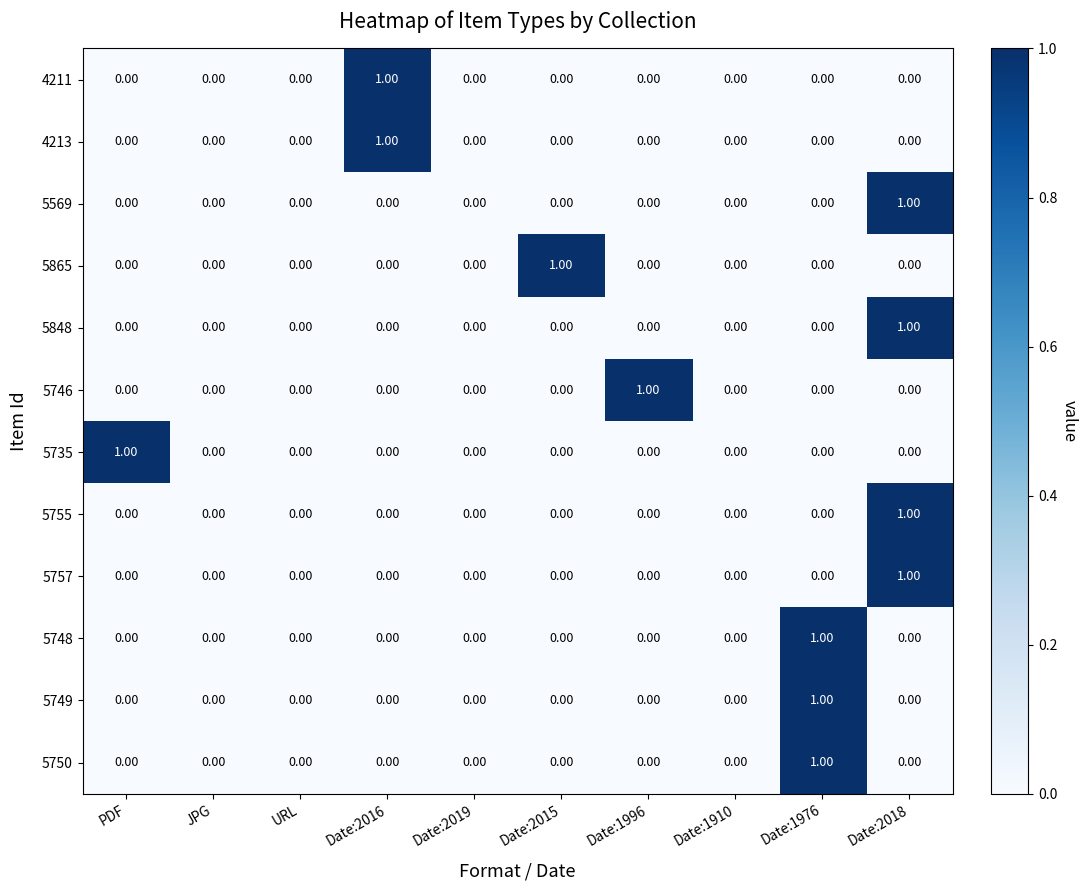

At which category is the sum across all series the highest?

Date:2018